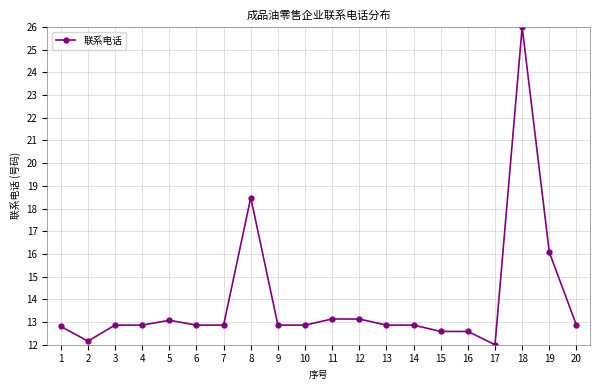

What is the value of the 17th point from the left?

12.0